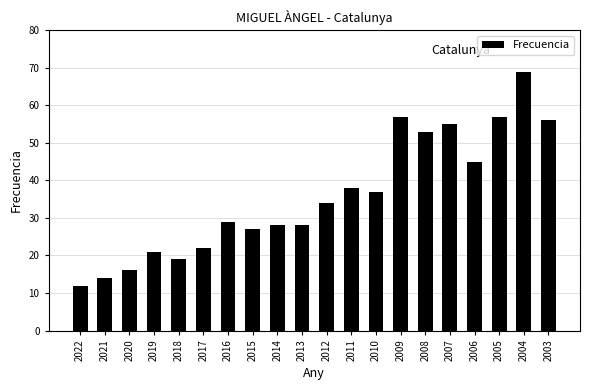

What is the maximum value shown in the chart?

69